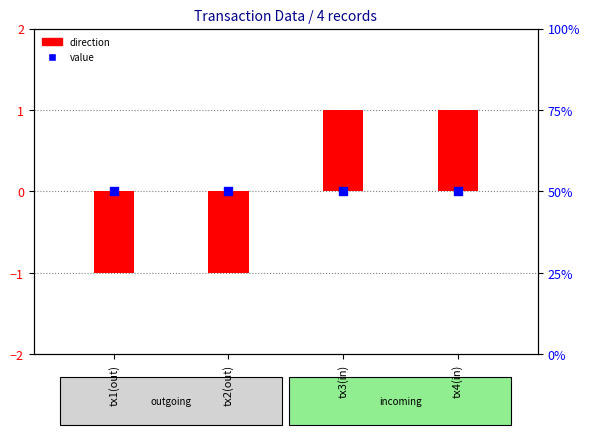

Which series has the widest spread of Y values?

direction